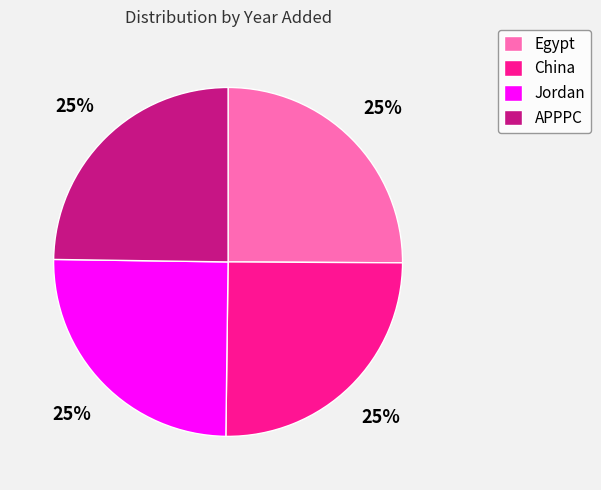

What is the ratio of the value at Jordan to the value at China?

1.0